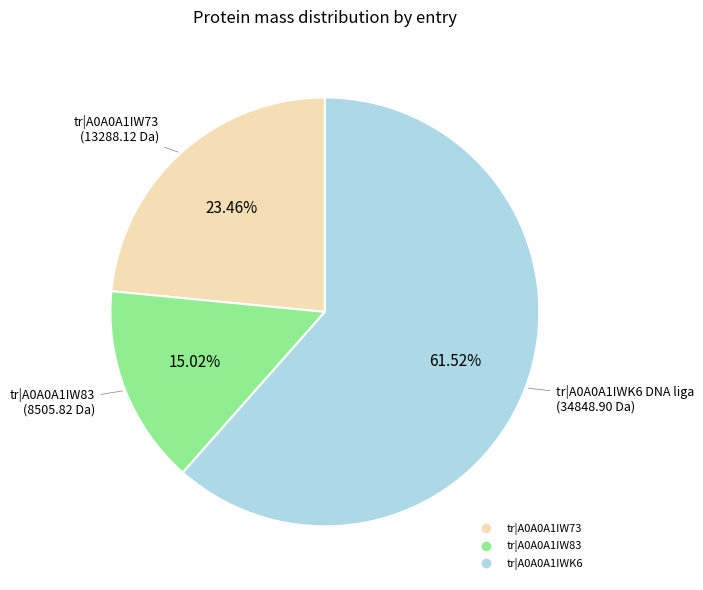

Combined, do tr|A0A0A1IWK6 and tr|A0A0A1IW83 account for over 50%?

Yes